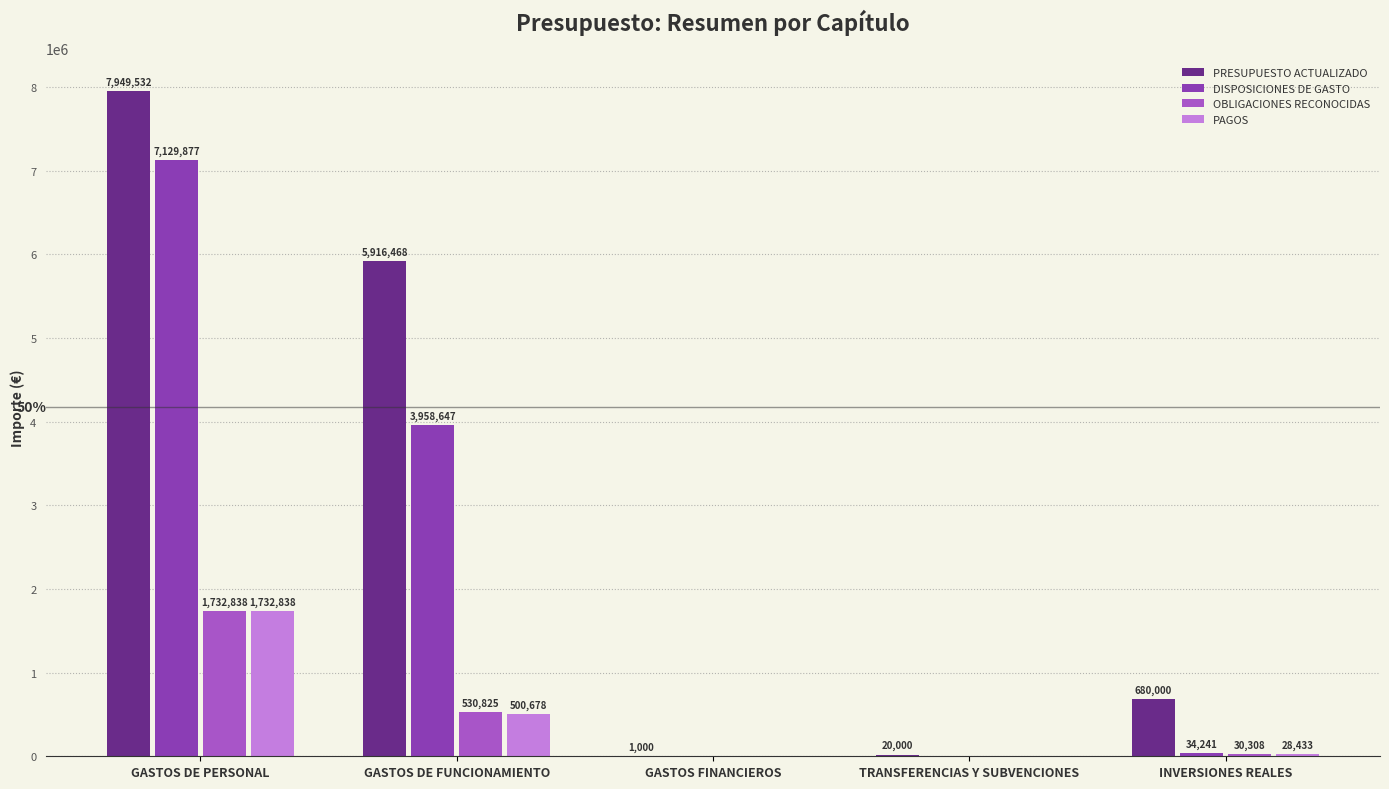

Reading left to right, what are all the values shown in this chart?

PRESUPUESTO ACTUALIZADO: GASTOS DE PERSONAL=7949532	GASTOS DE FUNCIONAMIENTO=5916468	GASTOS FINANCIEROS=1000	TRANSFERENCIAS Y SUBVENCIONES=20000	INVERSIONES REALES=680000
DISPOSICIONES DE GASTO: GASTOS DE PERSONAL=7129877	GASTOS DE FUNCIONAMIENTO=3958647	GASTOS FINANCIEROS=0	TRANSFERENCIAS Y SUBVENCIONES=0	INVERSIONES REALES=34241
OBLIGACIONES RECONOCIDAS: GASTOS DE PERSONAL=1732838	GASTOS DE FUNCIONAMIENTO=530825	GASTOS FINANCIEROS=0	TRANSFERENCIAS Y SUBVENCIONES=0	INVERSIONES REALES=30308
PAGOS: GASTOS DE PERSONAL=1732838	GASTOS DE FUNCIONAMIENTO=500678	GASTOS FINANCIEROS=0	TRANSFERENCIAS Y SUBVENCIONES=0	INVERSIONES REALES=28433